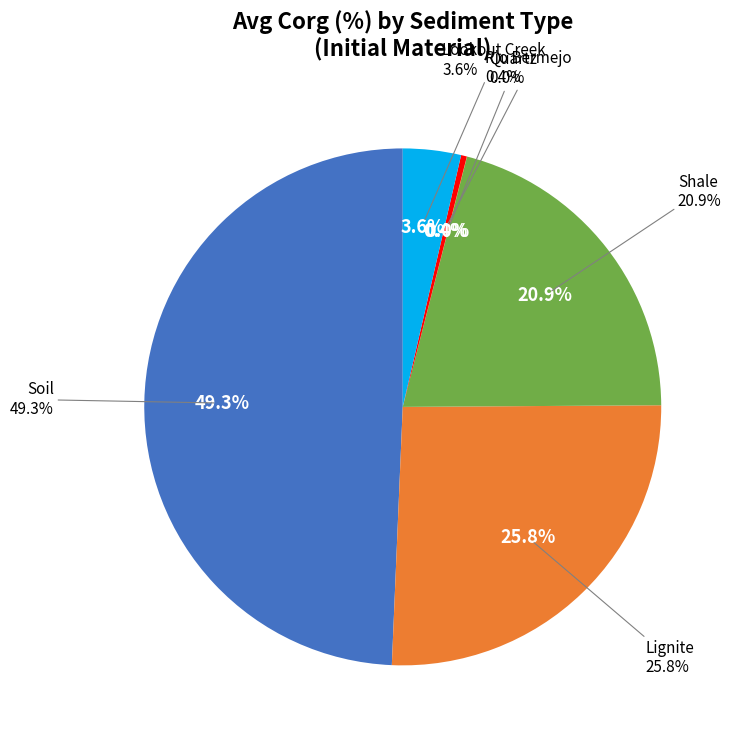

Which slice is the largest?

Soil